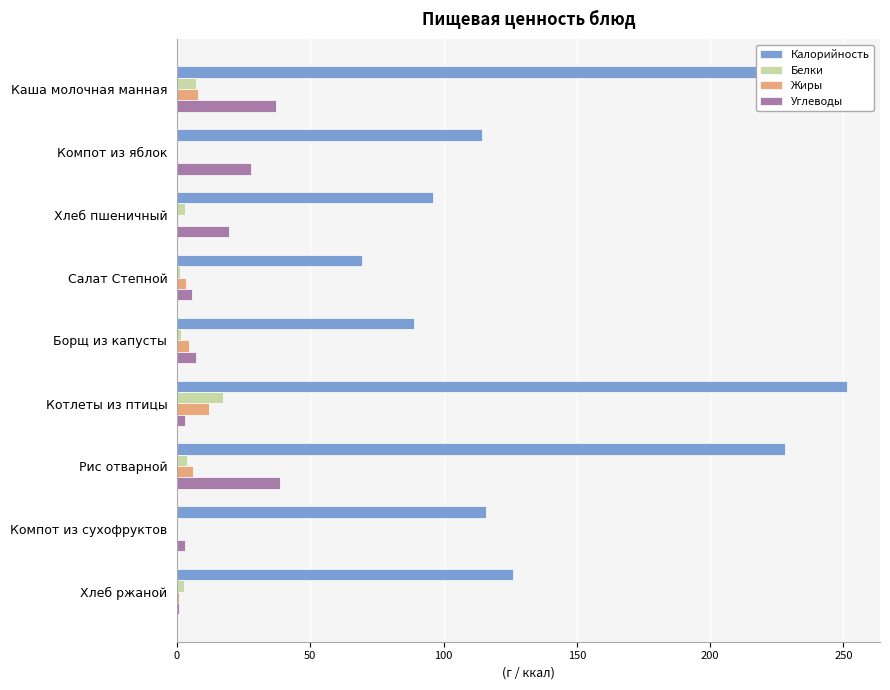

Which series has the largest range (max minus min)?

Калорийность